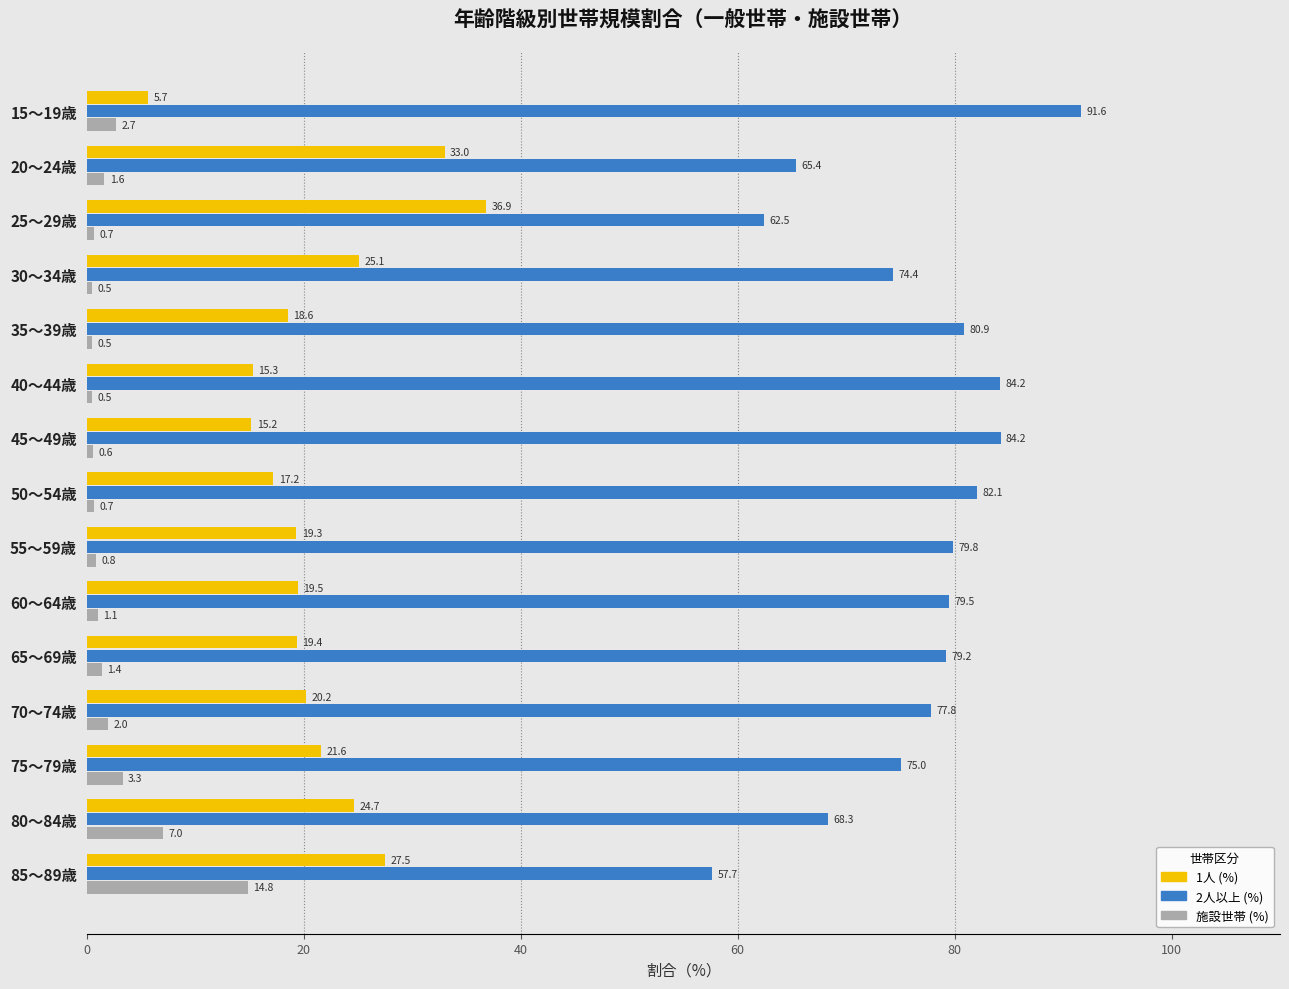

What is the sum of the 2人以上 (%) values at 80～84歳 and 40～44歳?

152.5